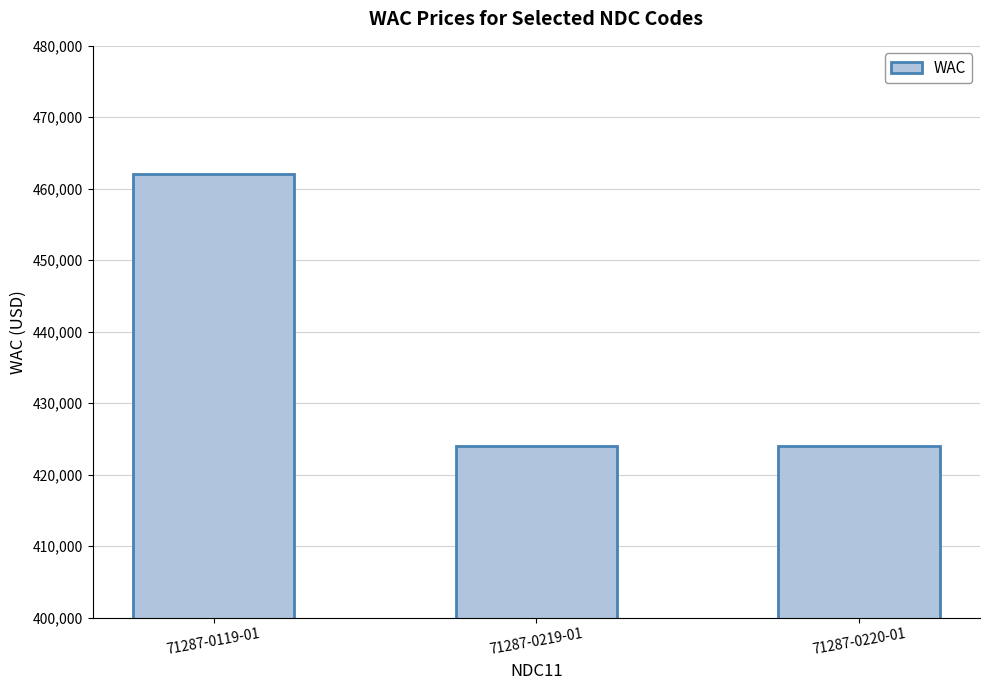

What is the ratio of the value at 71287-0119-01 to the value at 71287-0220-01?

1.1